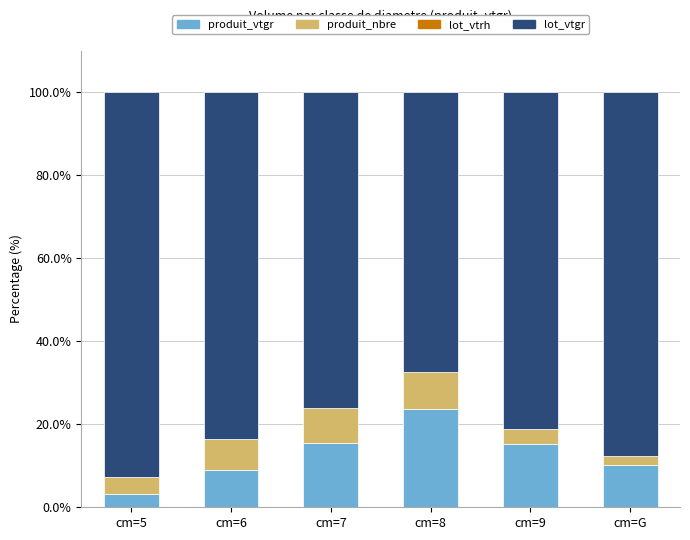

What is the highest value of the produit_vtgr series?

23.6